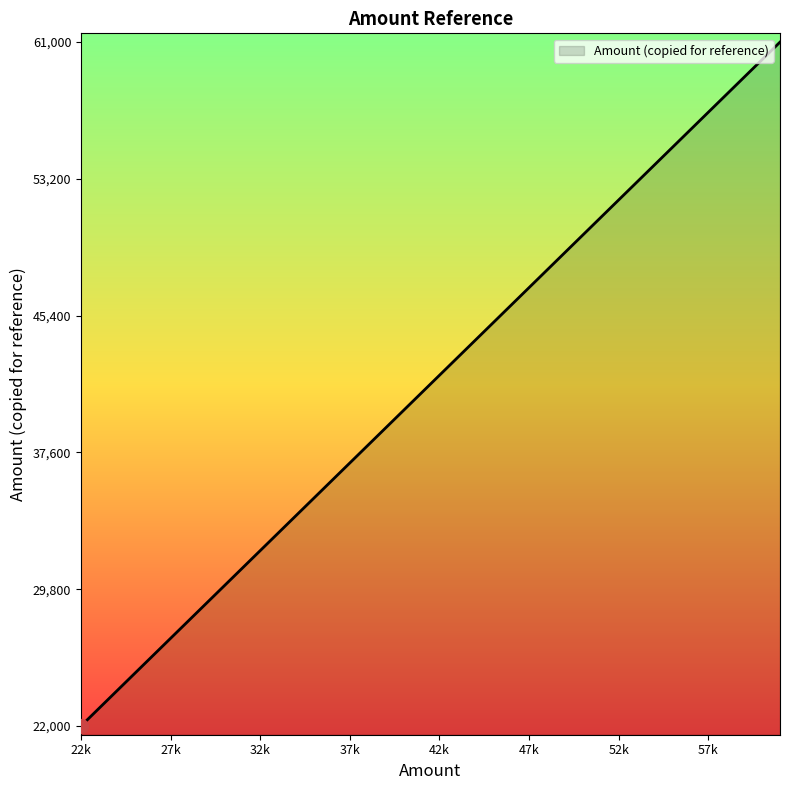

What is the greatest value displayed?

61000